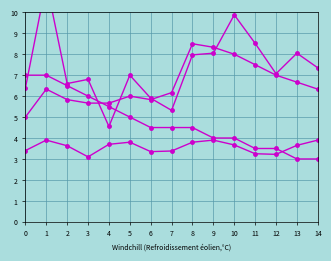

Is it true that SDS_P1 equals 11.4 at 1?

True